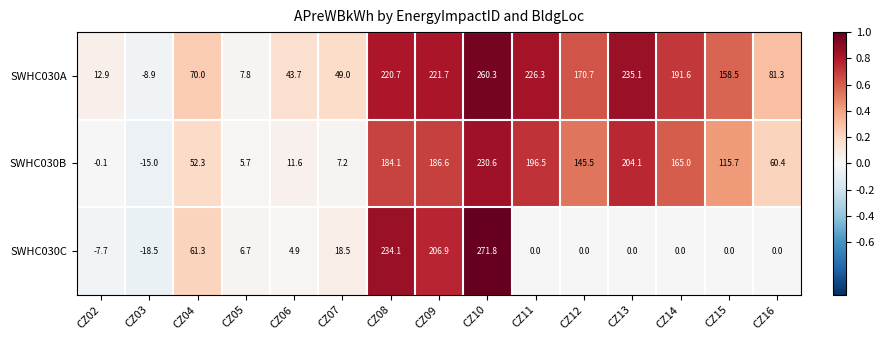

What value does the SWHC030C series have at CZ05?

6.7